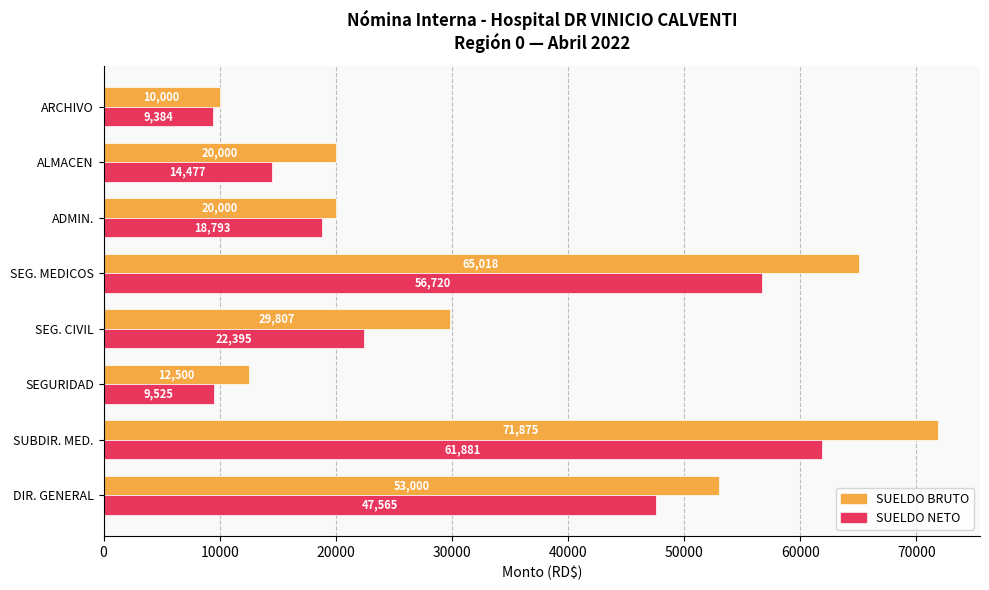

Rank the series by their average value, from highest to lowest.

SUELDO BRUTO, SUELDO NETO